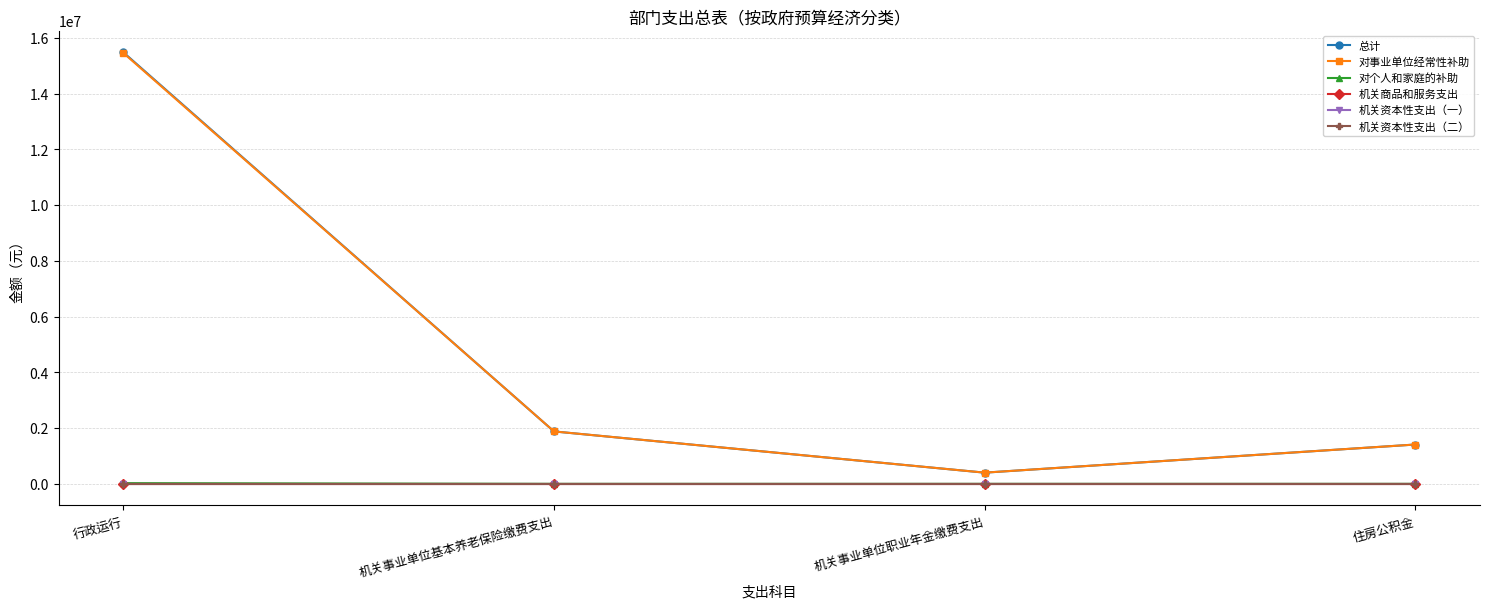

True or false: 机关资本性支出（二） and 对事业单位经常性补助 cross at least once.

False